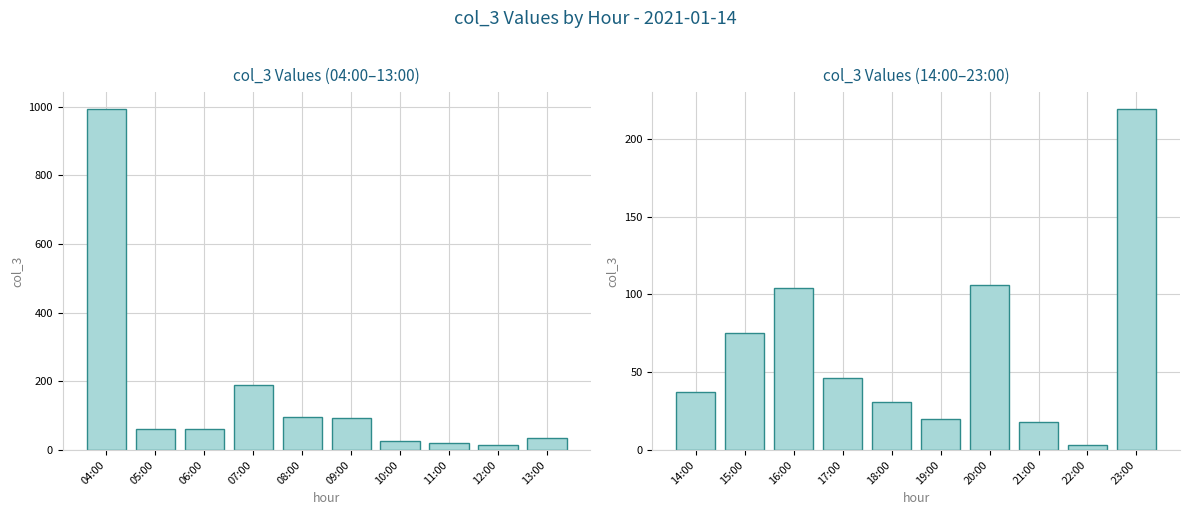

Does the chart contain stacked bars?

No